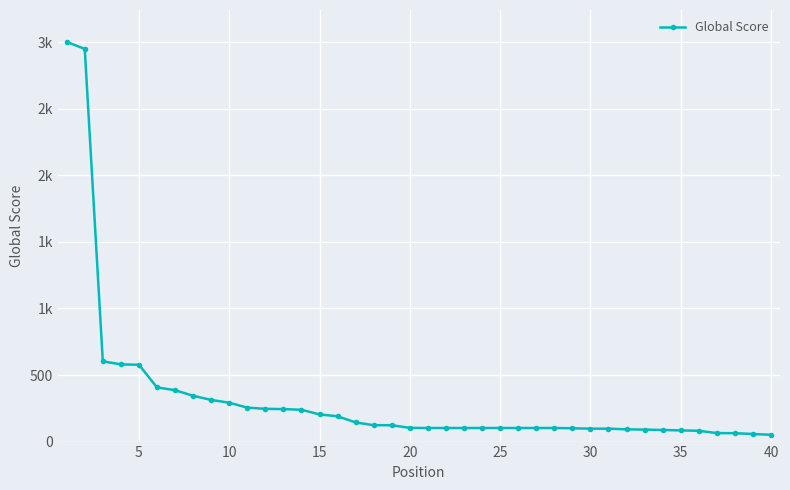

Does the chart have visible grid lines?

Yes